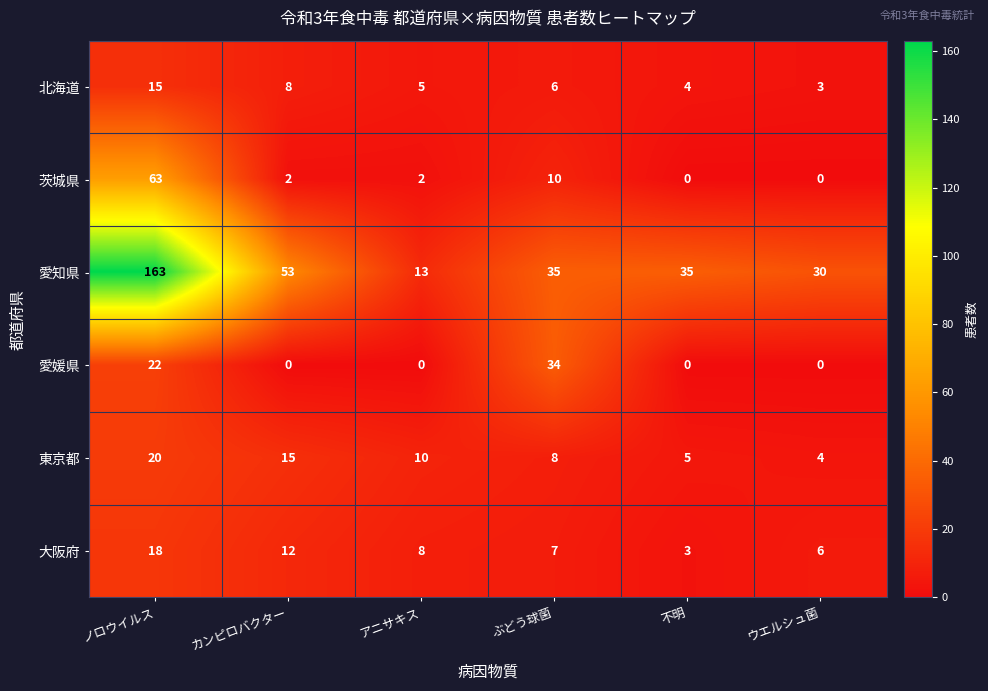

At which label does 茨城県 first exceed 2?

ノロウイルス